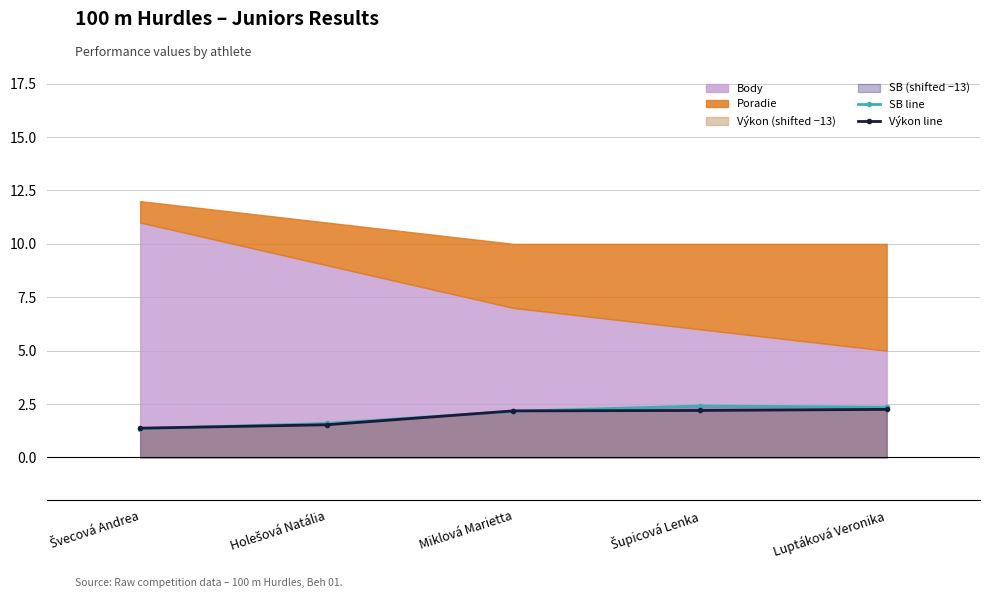

Which category has the lowest value across all series?

Švecová Andrea